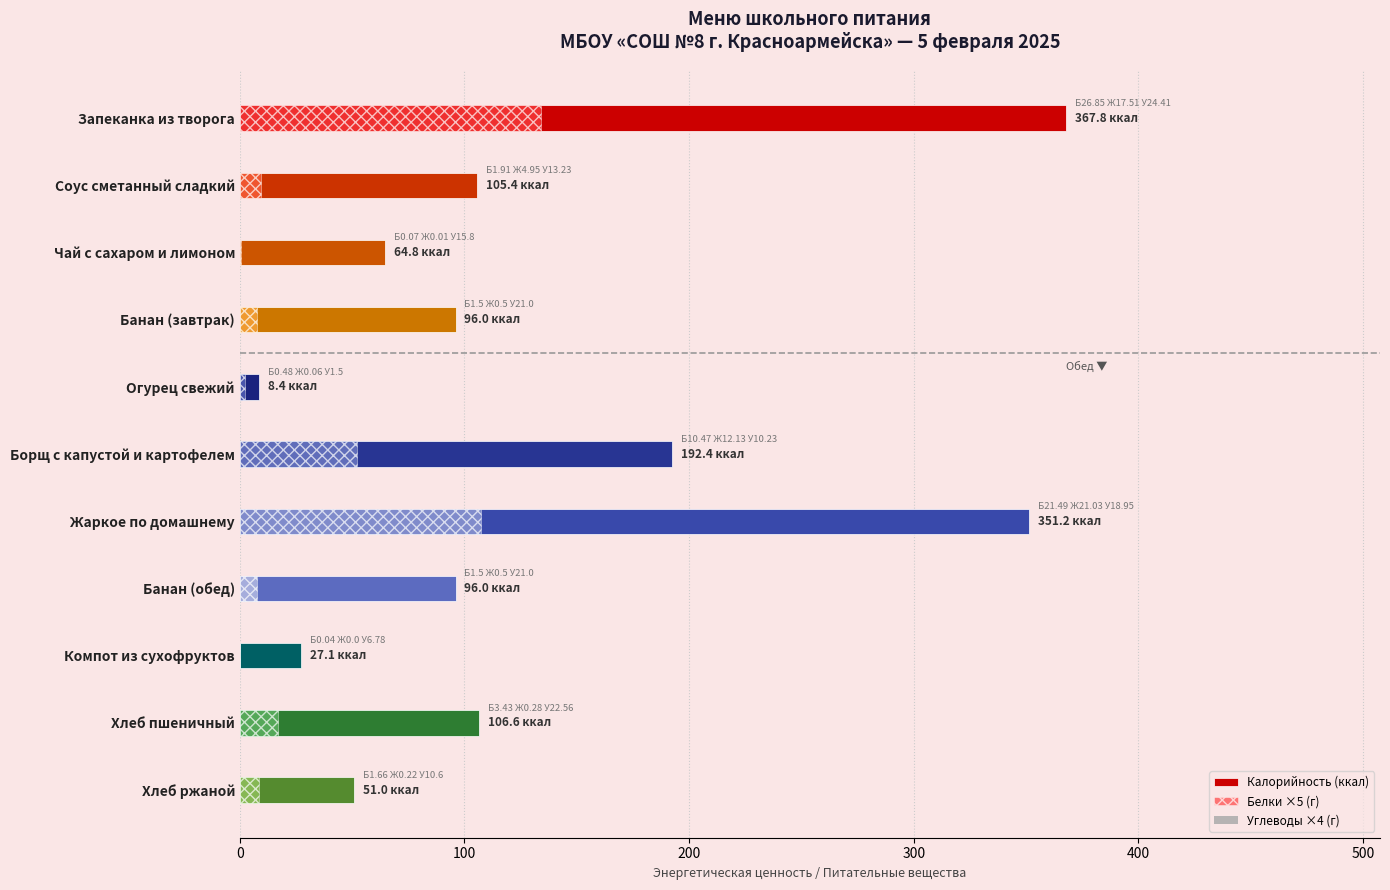

What are all the series names shown in the legend?

Калорийность (ккал), Белки ×5 (г), Углеводы ×4 (г)